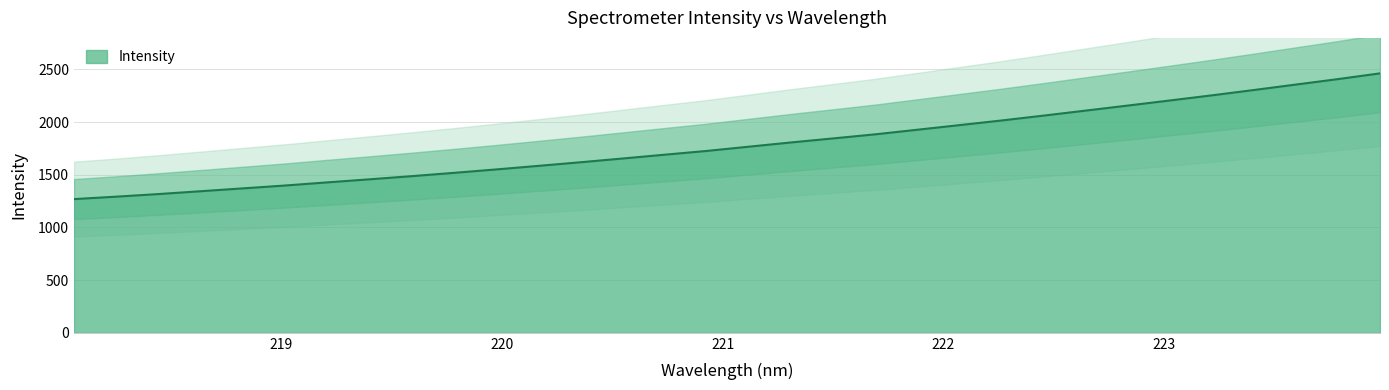

The chart shows a value of 1845.2 at 221.4993. True or false?

True